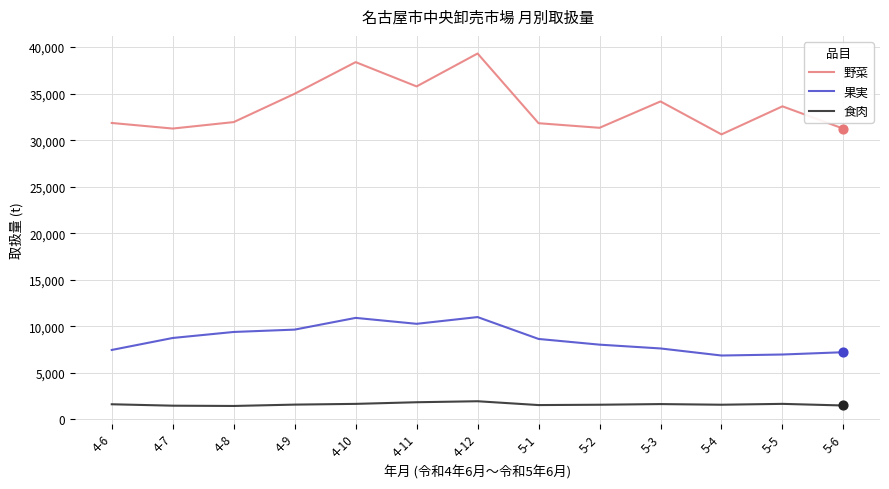

What is the total value across all series at 4-9?

46240